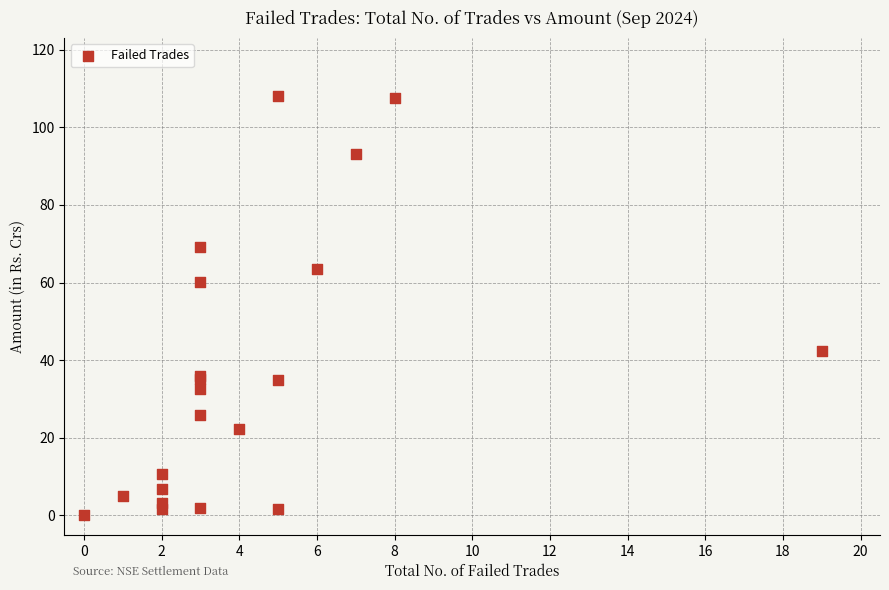

What Y value in the scatter plot is closest to 54?

60.2